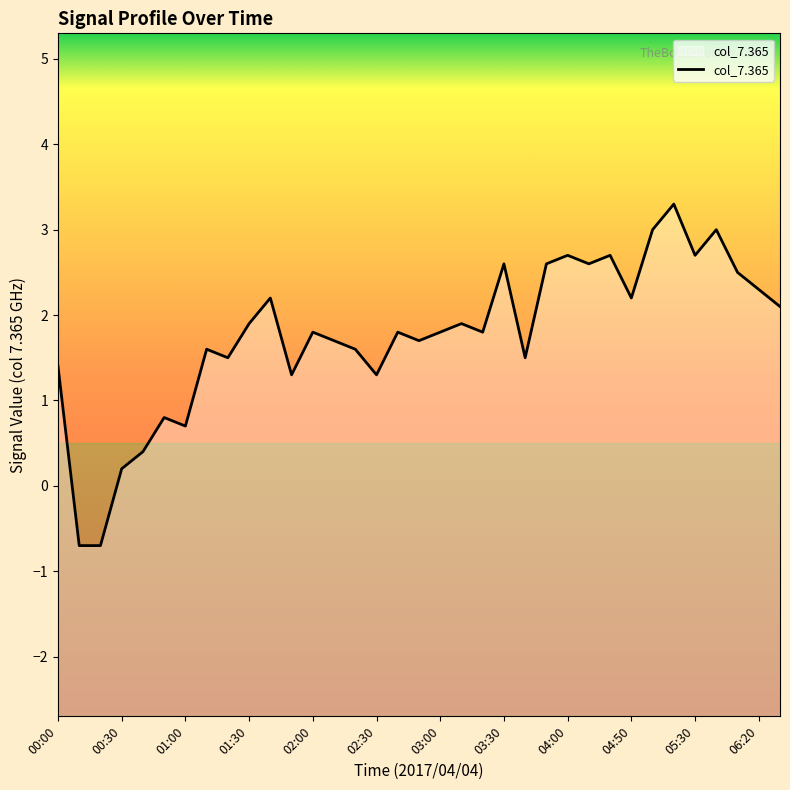

The chart shows a value of 1.8 at 04:00. True or false?

False